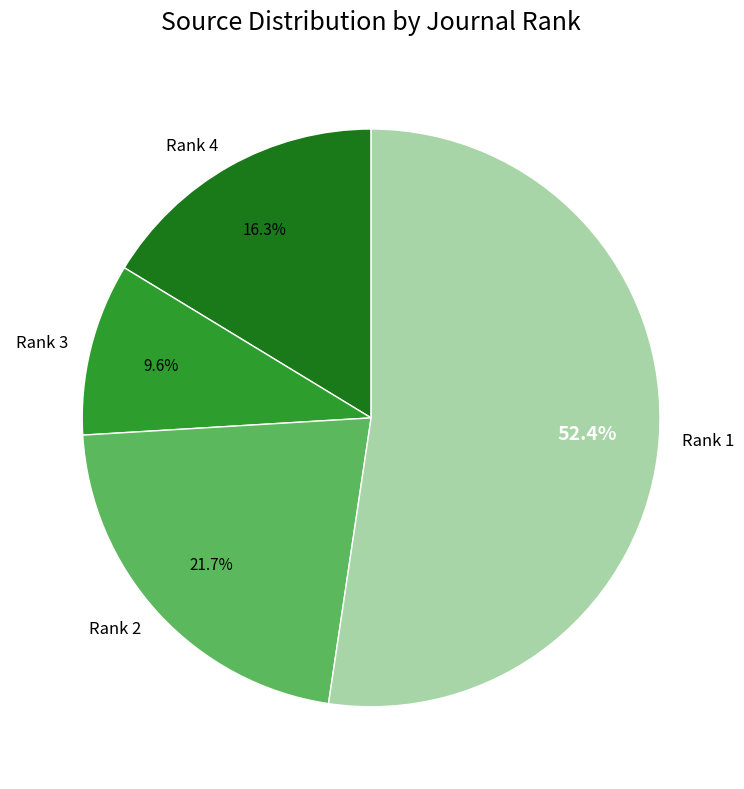

Do Rank 2 and Rank 1 together represent more than half of the pie?

Yes